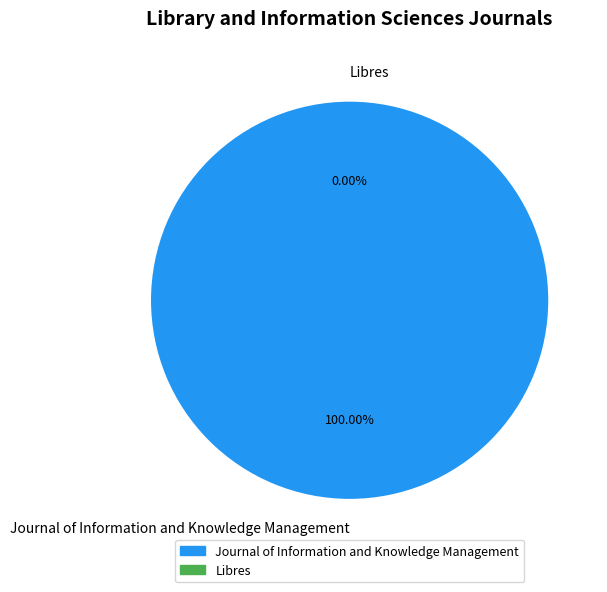

The Journal of Information and Knowledge Management slice represents 100% of the pie. True or false?

True